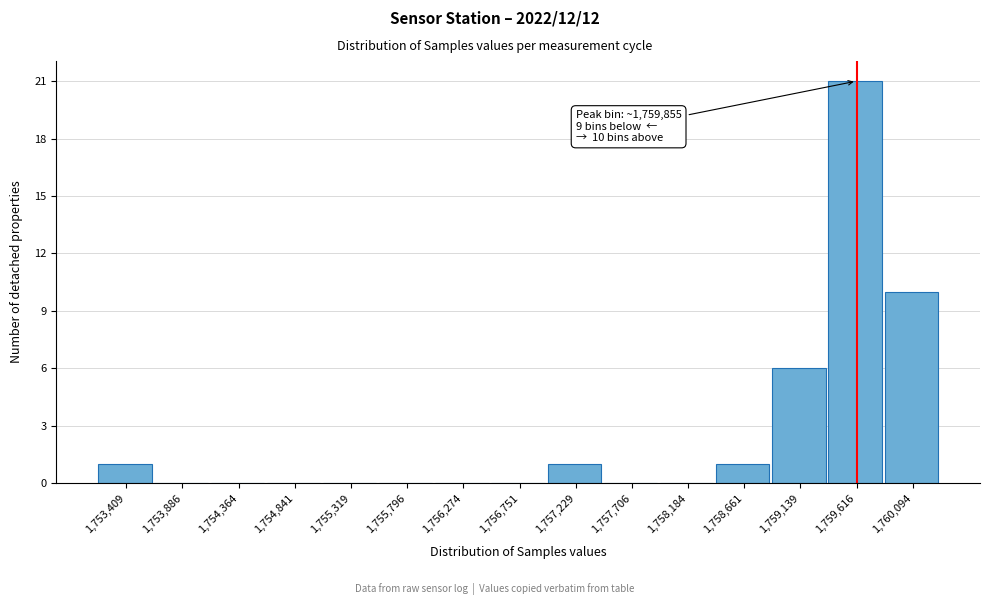

Reading left to right, extract all data points from this chart.

1,753,409=1	1,753,886=0	1,754,364=0	1,754,841=0	1,755,319=0	1,755,796=0	1,756,274=0	1,756,751=0	1,757,229=1	1,757,706=0	1,758,184=0	1,758,661=1	1,759,139=6	1,759,616=21	1,760,094=10